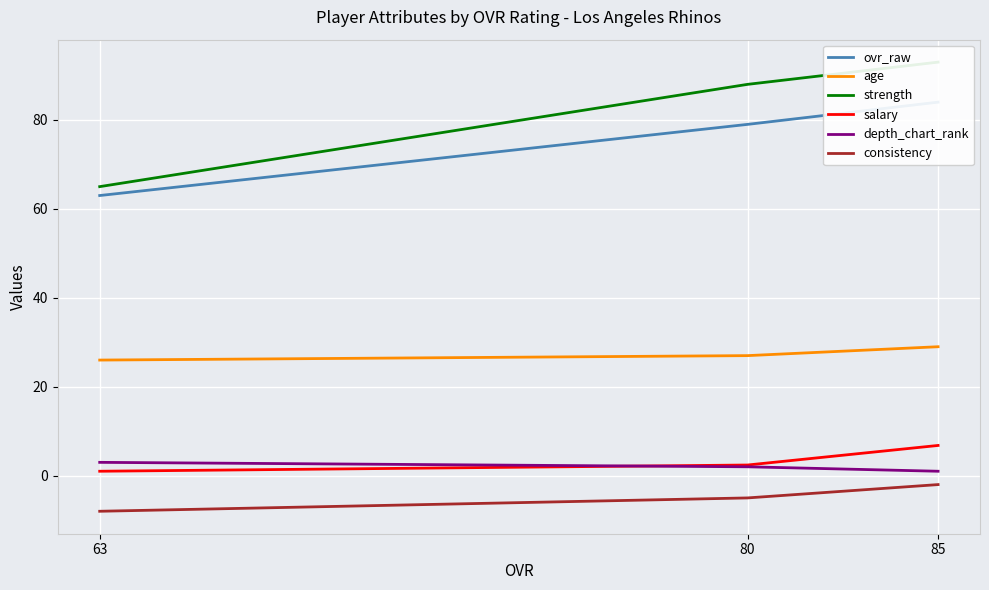

Reading left to right, what are all the values shown in this chart?

ovr_raw: 85=84.0	80=79.0	63=63.0
age: 85=29.0	80=27.0	63=26.0
strength: 85=93.0	80=88.0	63=65.0
salary: 85=6.8	80=2.4	63=1.0
depth_chart_rank: 85=1.0	80=2.0	63=3.0
consistency: 85=-2.0	80=-5.0	63=-8.0